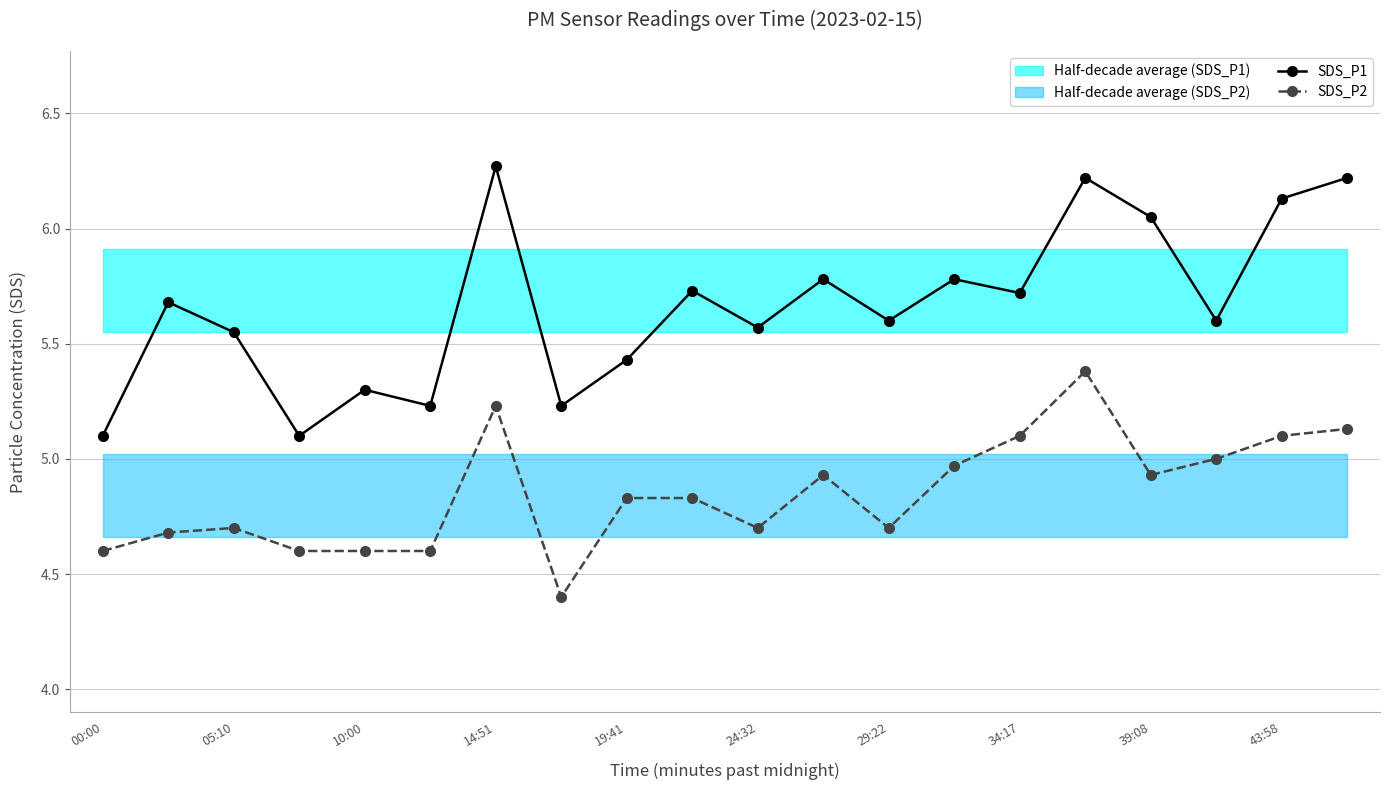

True or false: SDS_P1 and SDS_P2 cross at least once.

False